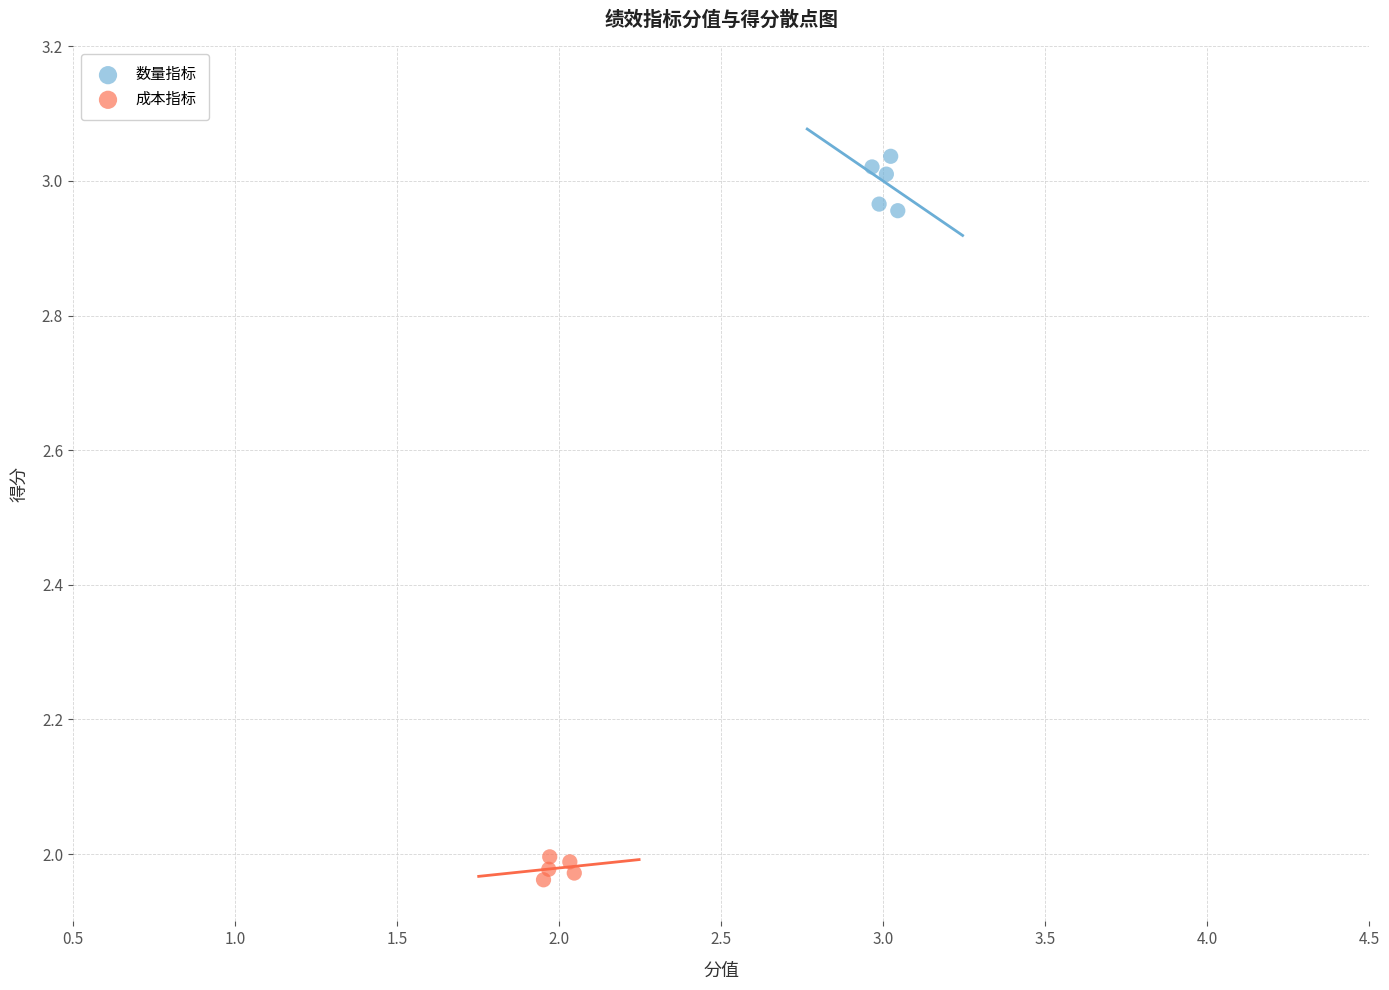

Which series contains the highest Y value?

数量指标